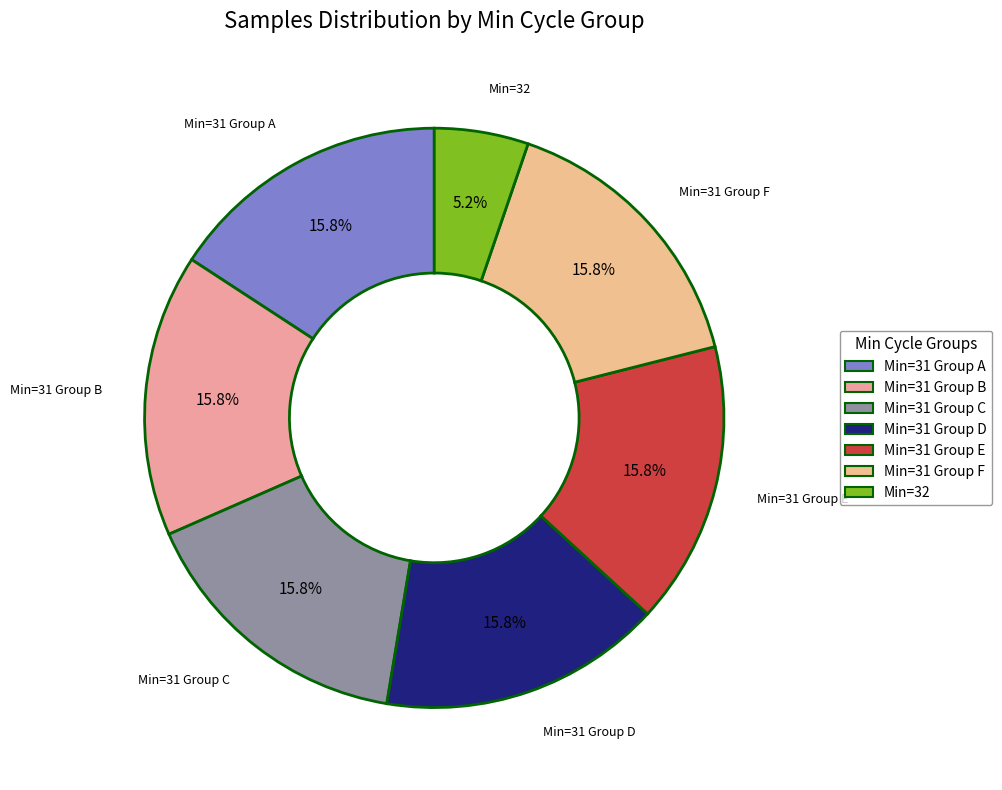

How many slices are in this pie chart?

7